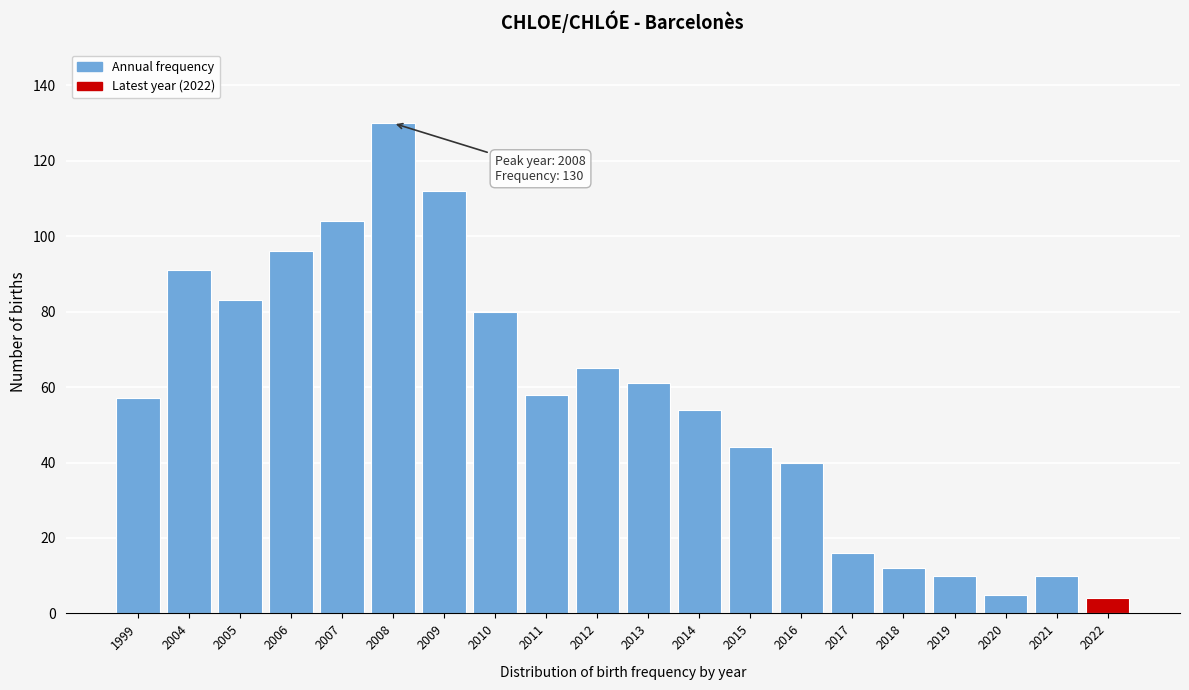

Reading left to right, extract all data points from this chart.

1999=57	2004=91	2005=83	2006=96	2007=104	2008=130	2009=112	2010=80	2011=58	2012=65	2013=61	2014=54	2015=44	2016=40	2017=16	2018=12	2019=10	2020=5	2021=10	2022=4